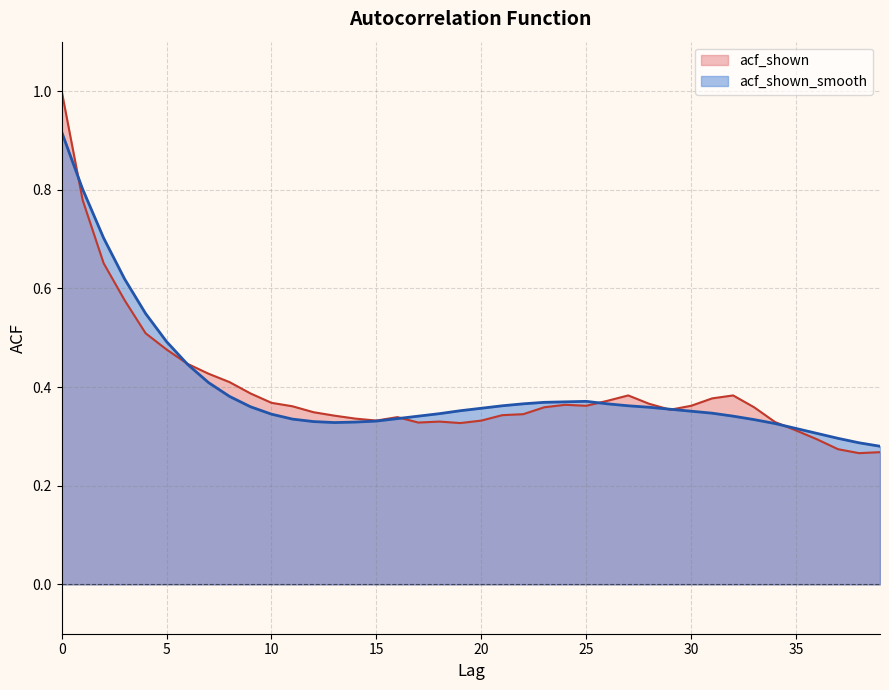

Reading left to right, what are all the values shown in this chart?

acf_shown_smooth: 0=0.9	1=0.8	2=0.7	3=0.6	4=0.5	5=0.5	6=0.4	7=0.4	8=0.4	9=0.4	10=0.3	11=0.3	12=0.3	13=0.3	14=0.3	15=0.3	16=0.3	17=0.3	18=0.3	19=0.4	20=0.4	21=0.4	22=0.4	23=0.4	24=0.4	25=0.4	26=0.4	27=0.4	28=0.4	29=0.4	30=0.4	31=0.3	32=0.3	33=0.3	34=0.3	35=0.3	36=0.3	37=0.3	38=0.3	39=0.3
acf_shown: 0=1.0	1=0.8	2=0.7	3=0.6	4=0.5	5=0.5	6=0.4	7=0.4	8=0.4	9=0.4	10=0.4	11=0.4	12=0.3	13=0.3	14=0.3	15=0.3	16=0.3	17=0.3	18=0.3	19=0.3	20=0.3	21=0.3	22=0.3	23=0.4	24=0.4	25=0.4	26=0.4	27=0.4	28=0.4	29=0.4	30=0.4	31=0.4	32=0.4	33=0.4	34=0.3	35=0.3	36=0.3	37=0.3	38=0.3	39=0.3